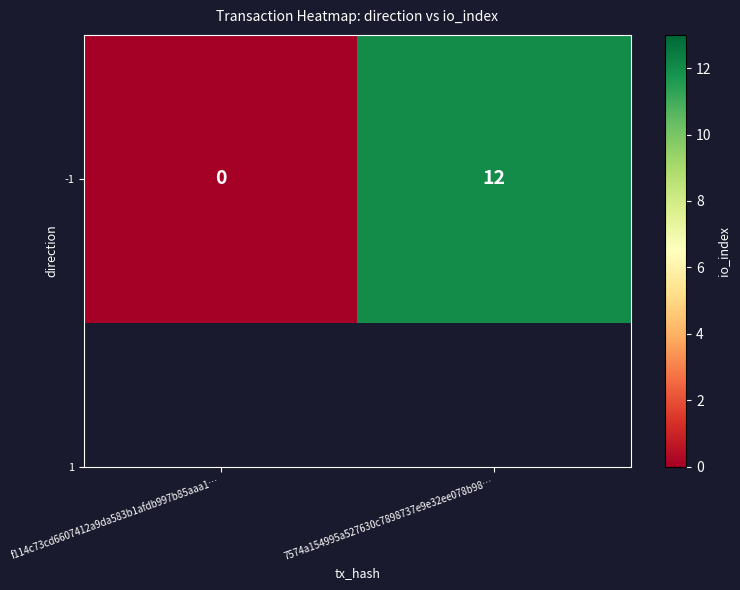

How many values are above zero?

1